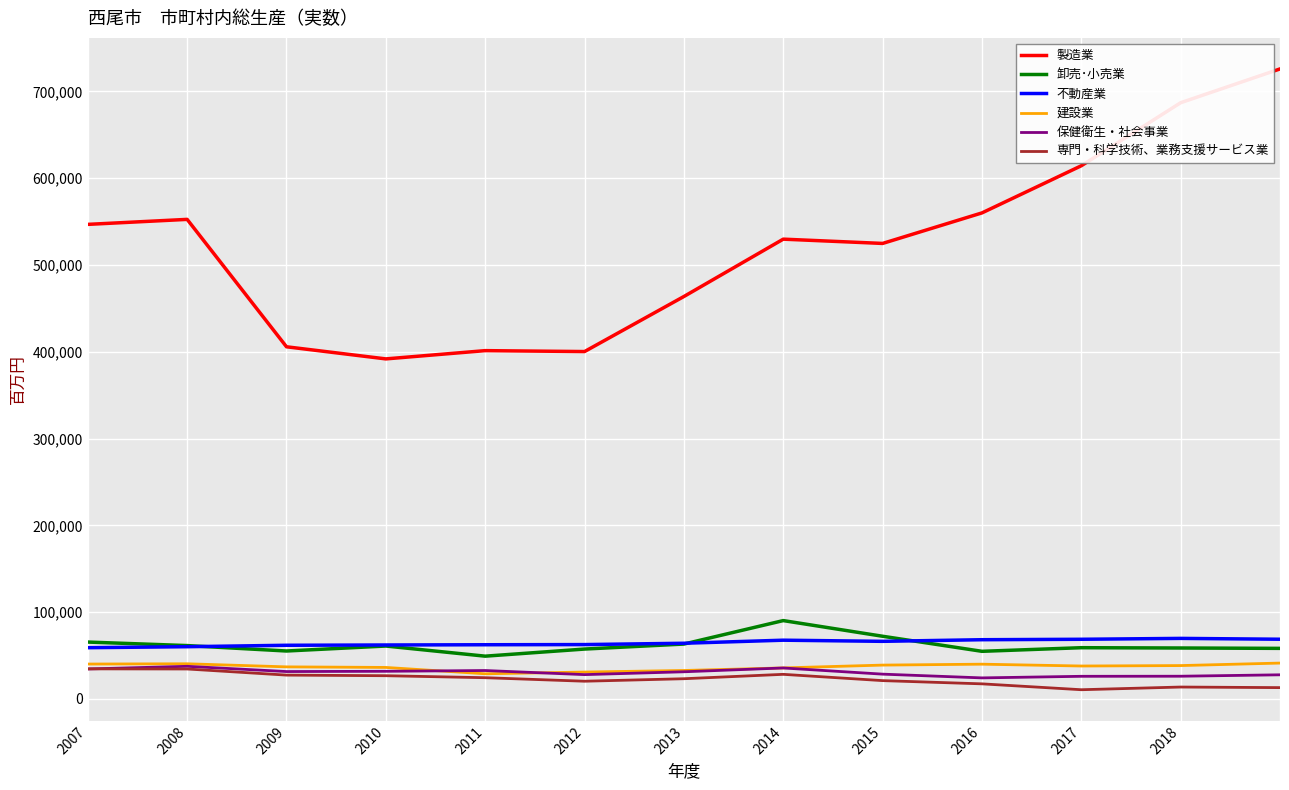

Which series has the widest spread of values?

製造業